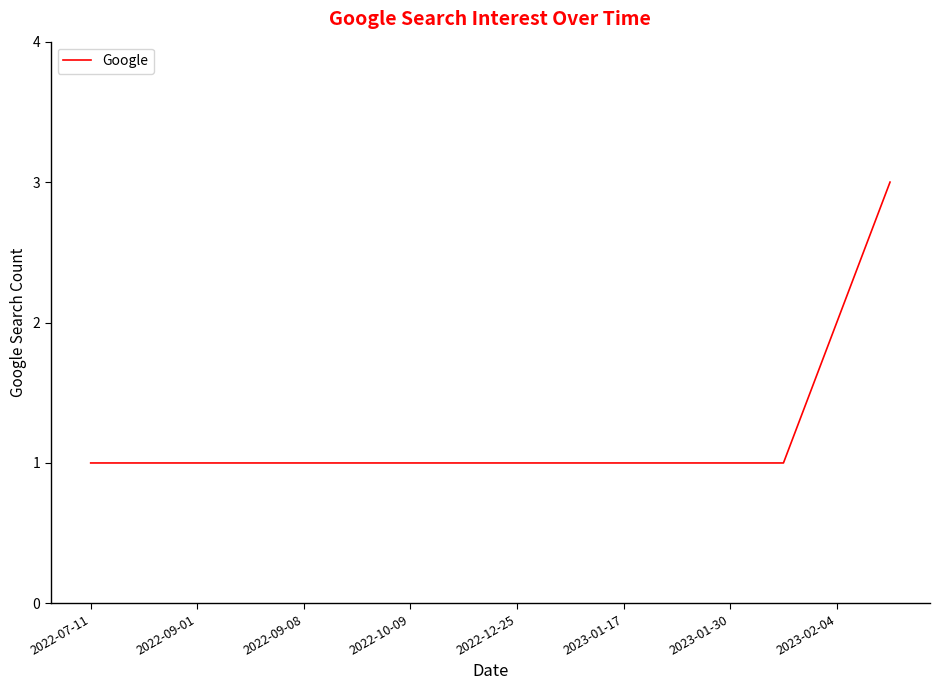

What is the maximum value shown in the chart?

3